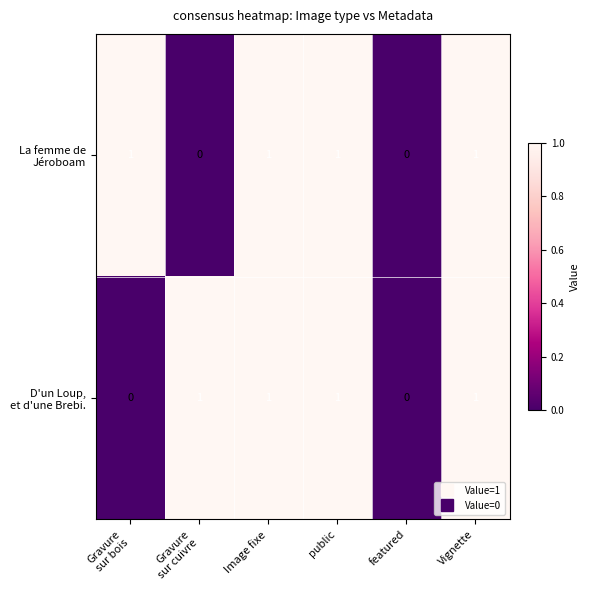

Which series has the widest spread of values?

La femme de Jéroboam